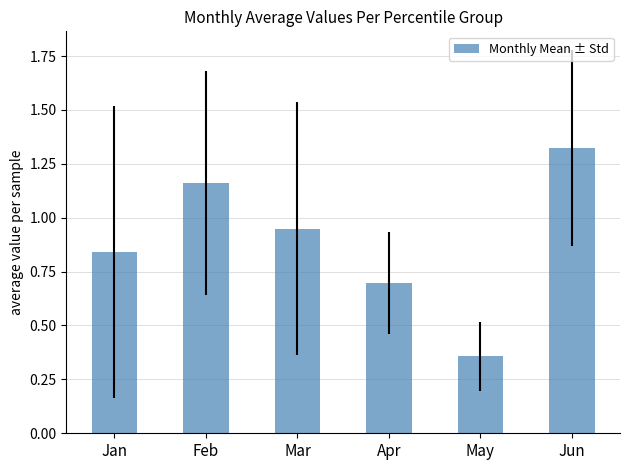

What is the sum of the values at May and Jun?

1.7